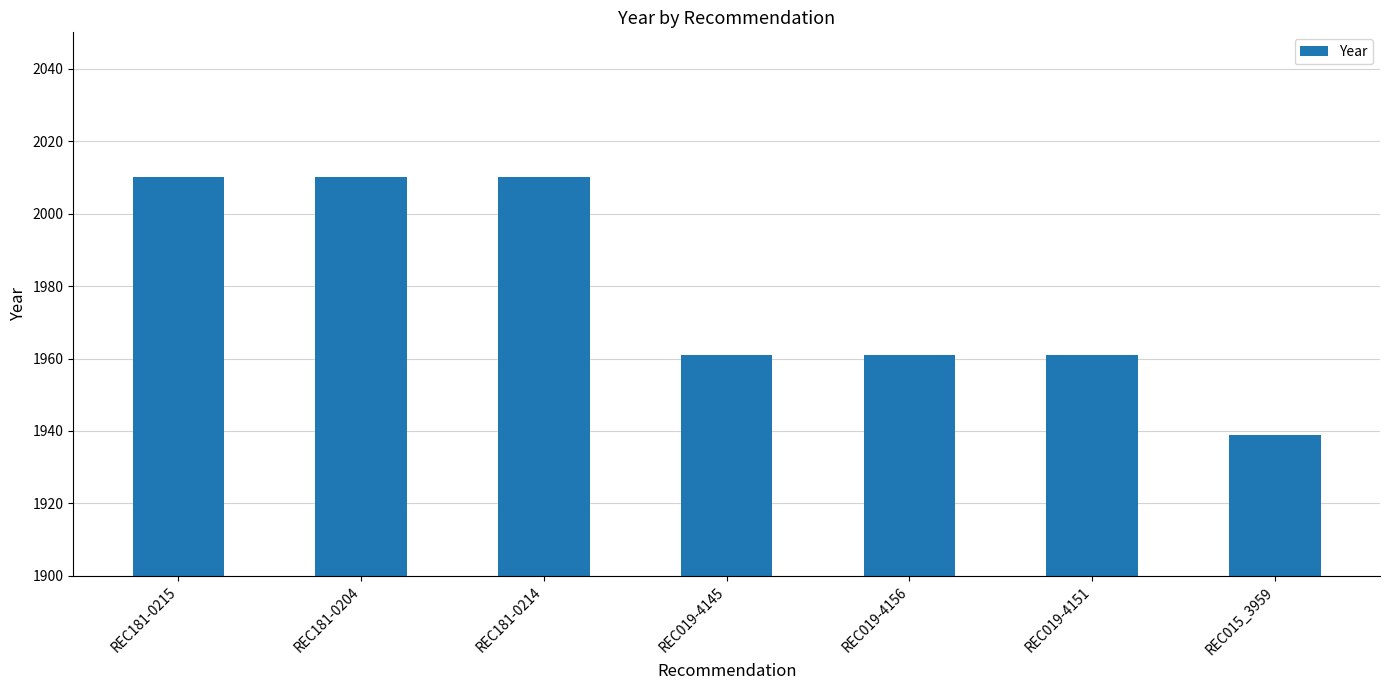

How many values are between 1961 and 2010?

6